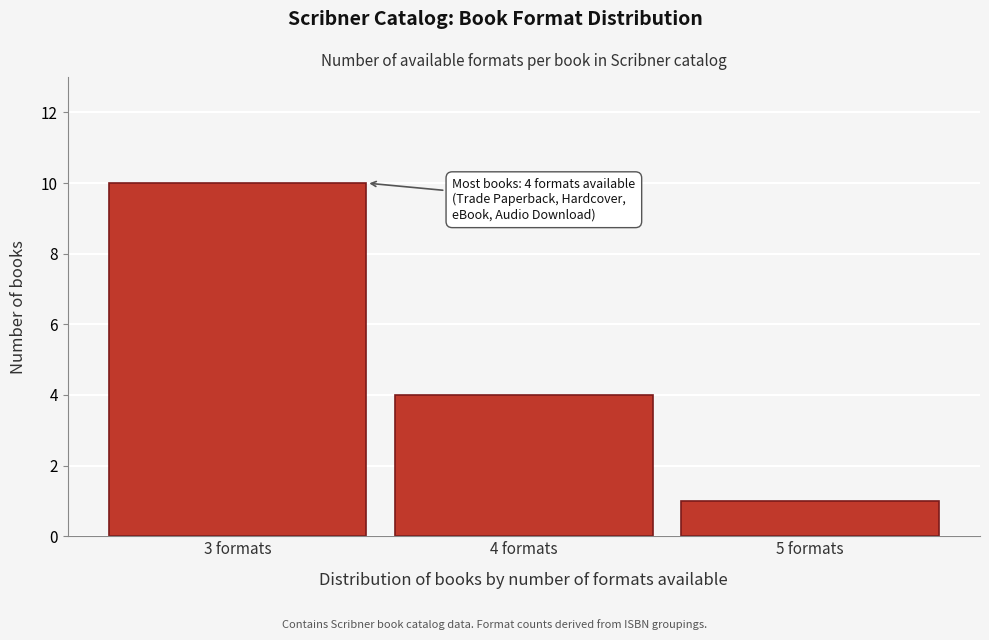

Reading left to right, transcribe all the data shown in this chart.

3 formats=10	4 formats=4	5 formats=1